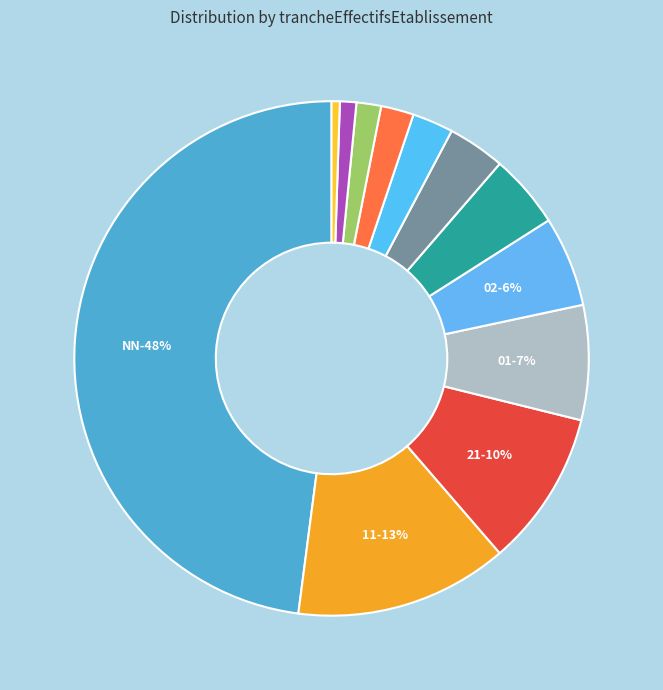

What is the total percentage of 01 and 22?

9.8%